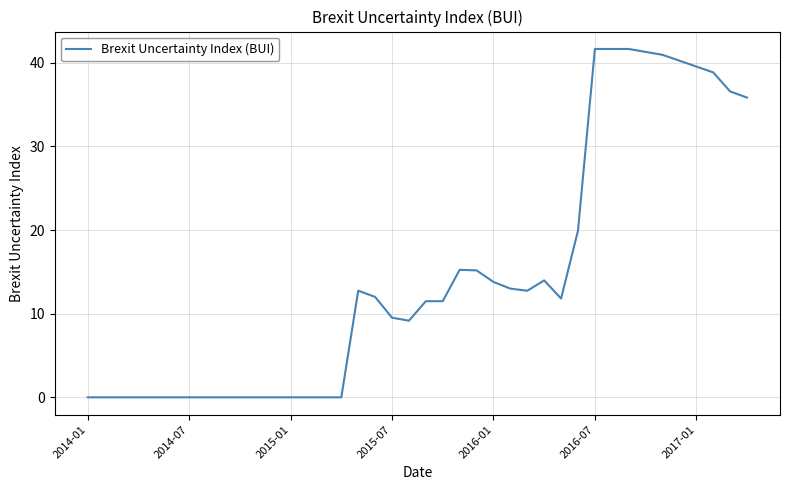

Does the chart have visible grid lines?

Yes